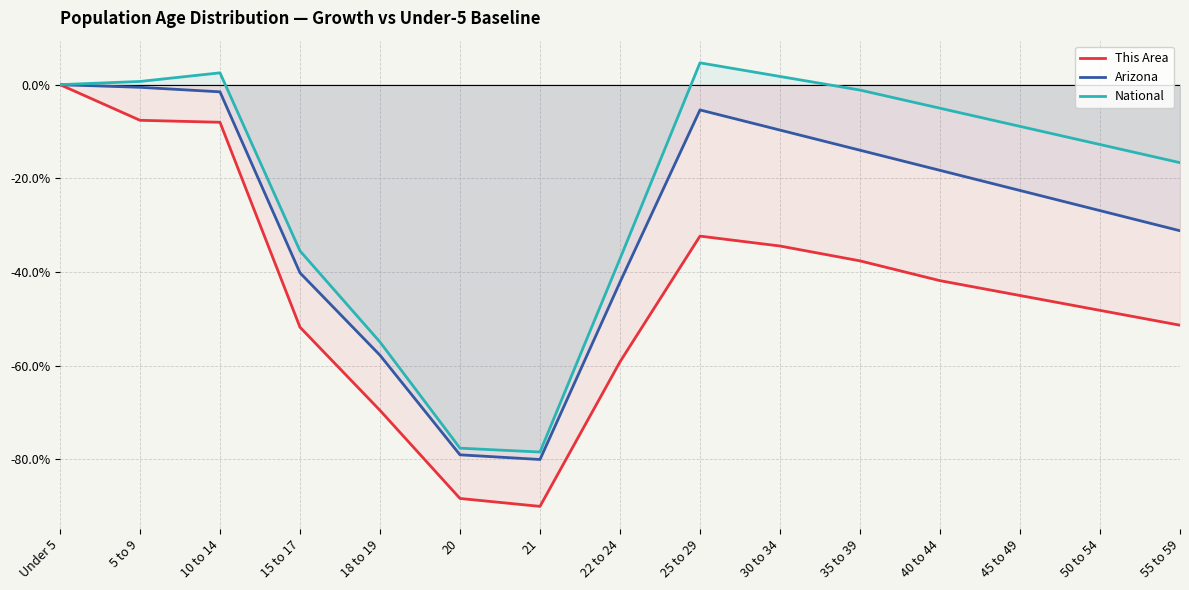

True or false: National and Arizona intersect in this chart.

False